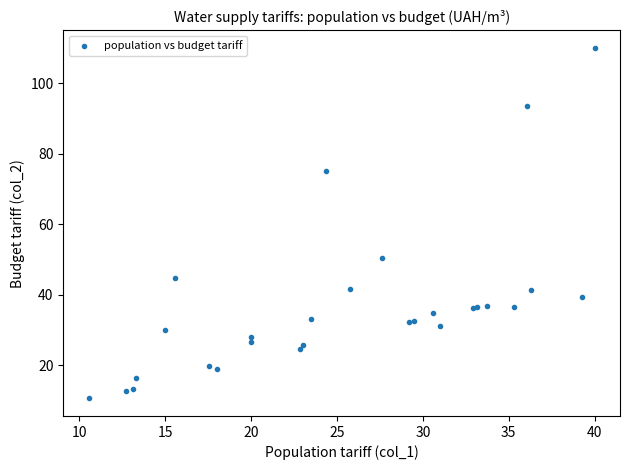

What Y value in the scatter plot is closest to 60?

50.5